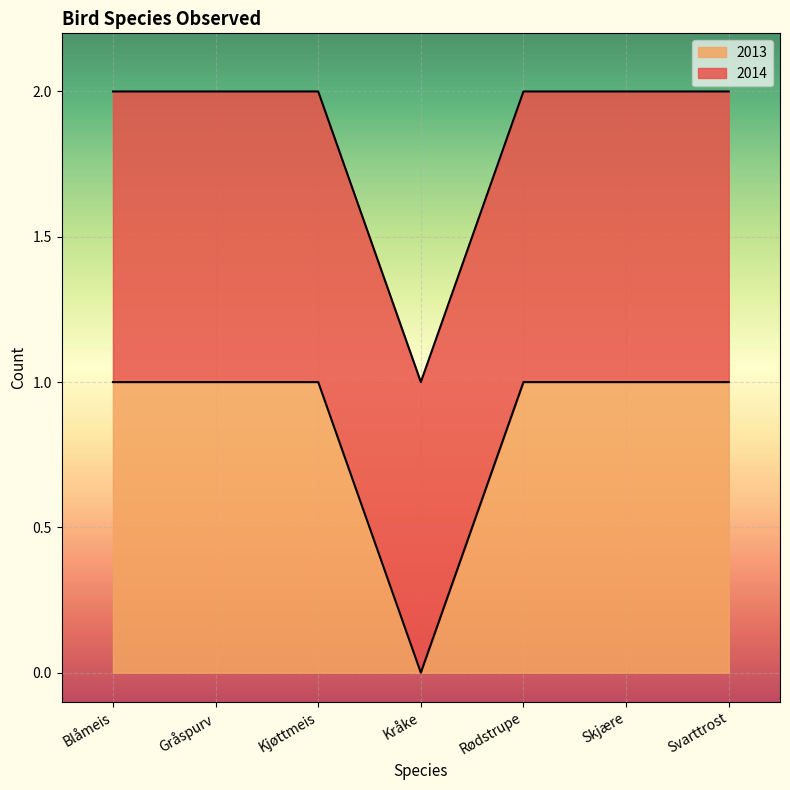

How many data points are less than 1?

1